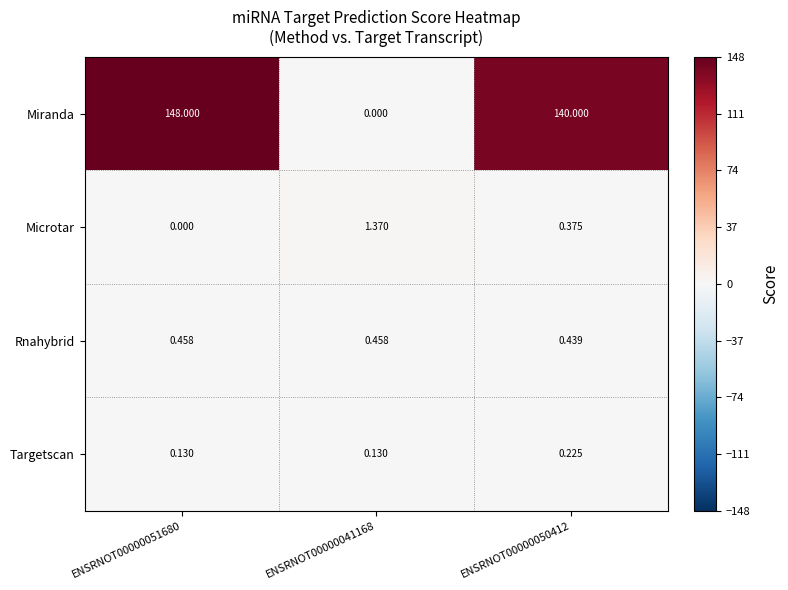

Which series has the largest range (max minus min)?

Miranda